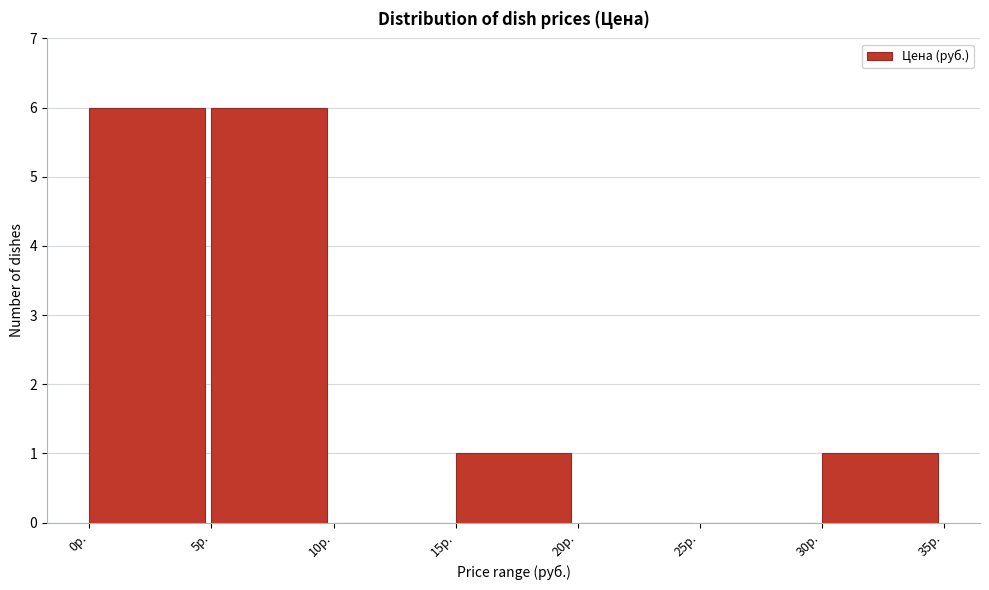

Reading left to right, list every bar in this chart as the range it spans on the x-axis followed by its height. The values are not printed on the chart, so give them approximately, as read against the axis.

0 to 5: 6
5 to 10: 6
10 to 15: 0
15 to 20: 1
20 to 25: 0
25 to 30: 0
30 to 35: 1